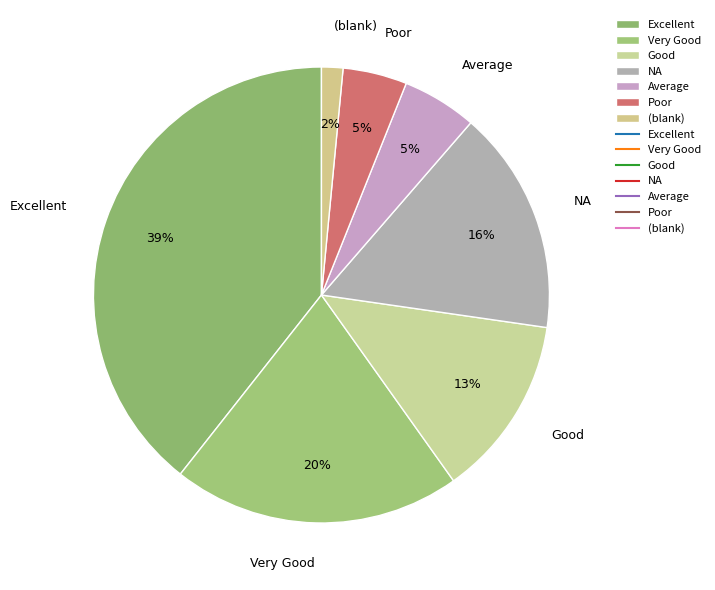

Is the sum of Excellent and Good greater than half?

Yes